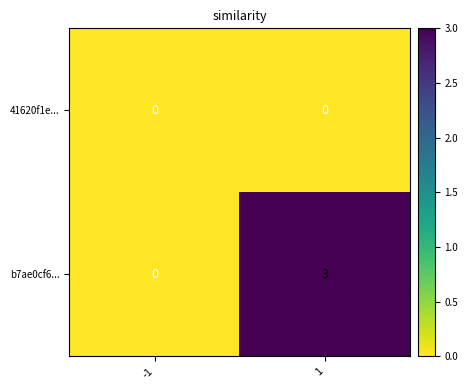

What is the maximum value shown in the chart?

3